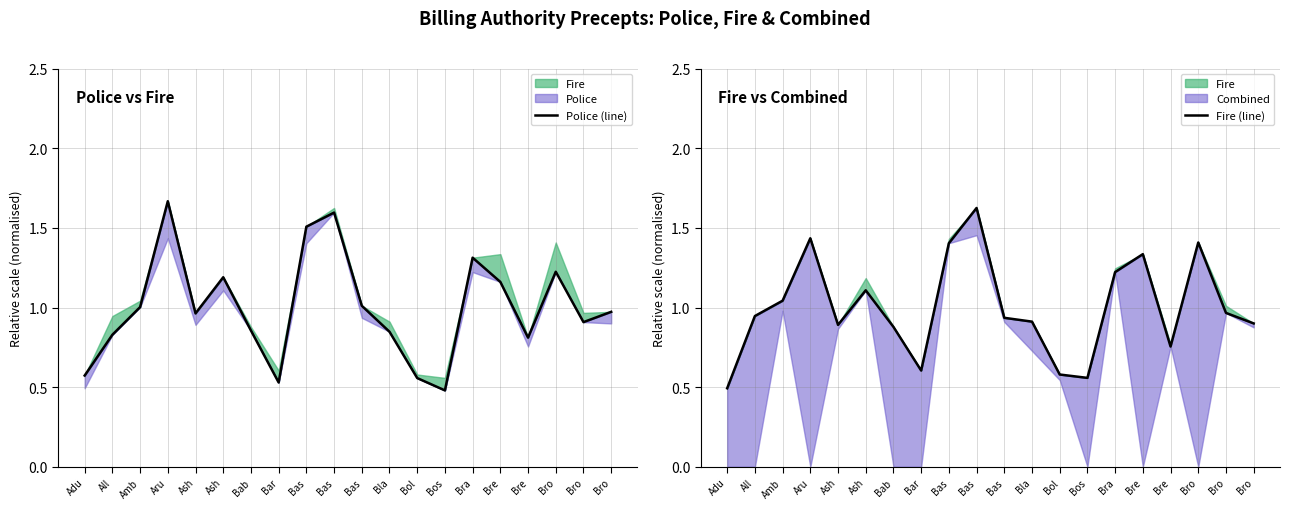

Reading right to left, transcribe all the data shown in this chart.

Police (line): Bro=1.0	Bro=0.9	Bro=1.2	Bre=0.8	Bre=1.2	Bra=1.3	Bos=0.5	Bol=0.6	Bla=0.8	Bas=1.0	Bas=1.6	Bas=1.5	Bar=0.5	Bab=0.9	Ash=1.2	Ash=1.0	Aru=1.7	Amb=1.0	All=0.8	Adu=0.6
Fire (line): Bro=0.9	Bro=1.0	Bro=1.4	Bre=0.8	Bre=1.3	Bra=1.2	Bos=0.6	Bol=0.6	Bla=0.9	Bas=0.9	Bas=1.6	Bas=1.4	Bar=0.6	Bab=0.9	Ash=1.1	Ash=0.9	Aru=1.4	Amb=1.0	All=0.9	Adu=0.5